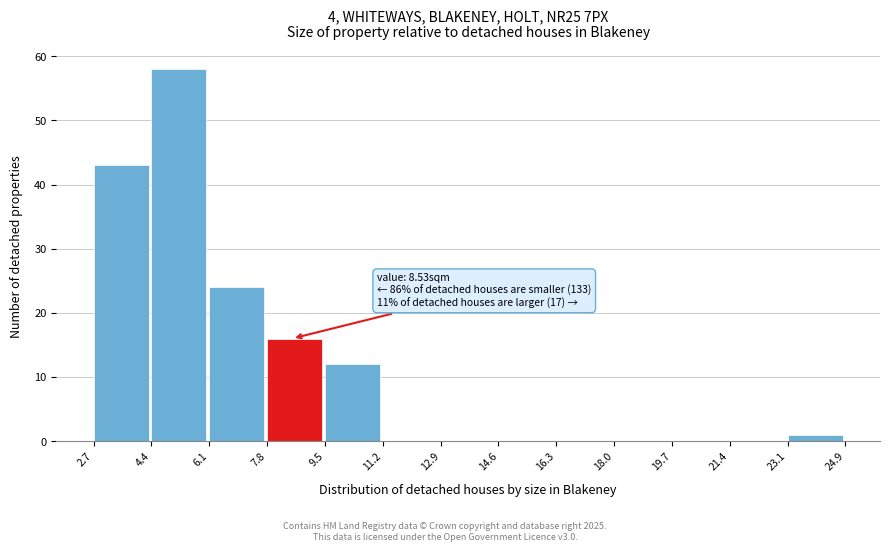

Which range on the x-axis has the tallest bar?

4.4 to 6.1